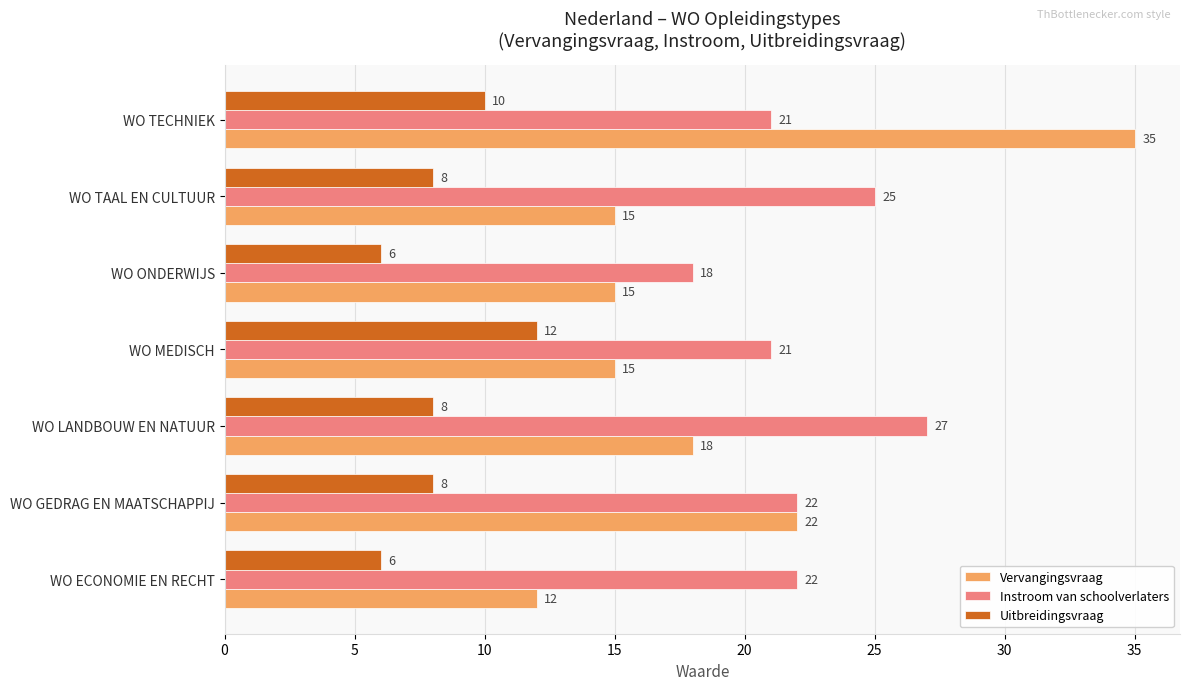

The value of Uitbreidingsvraag at WO MEDISCH is 12. True or false?

True